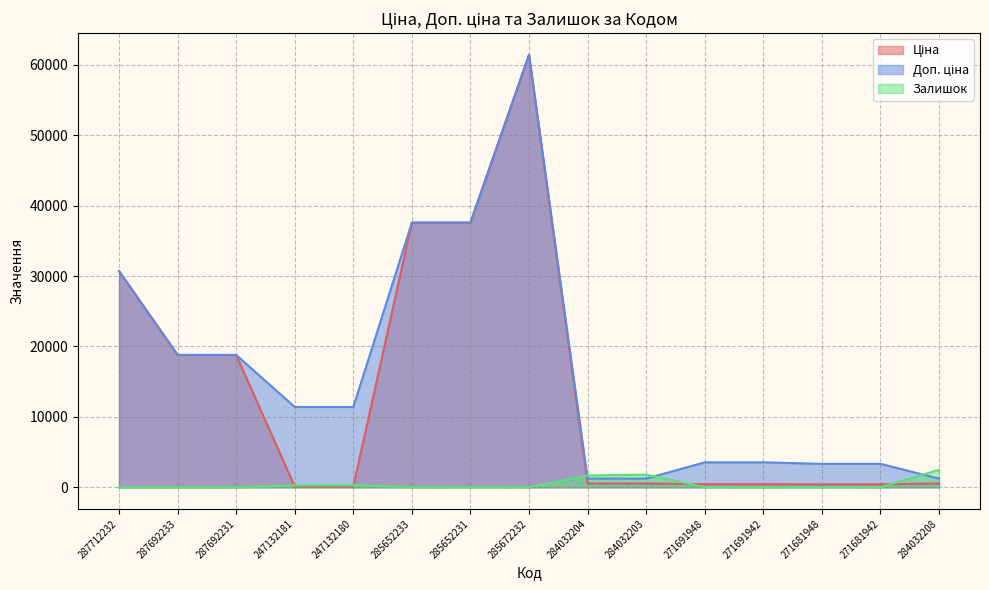

Reading left to right, list all the values displayed in this chart.

Ціна: 287712232=30717.1	287692233=18796.8	287692231=18796.8	247132181=114.1	247132180=114.1	285652233=37593.6	285652231=37593.6	285672232=61434.3	284032204=539.0	284032203=539.0	271691948=443.1	271691942=443.1	271681948=416.6	271681942=416.6	284032208=539.0
Доп. ціна: 287712232=30717.1	287692233=18796.8	287692231=18796.8	247132181=11410.0	247132180=11410.0	285652233=37593.6	285652231=37593.6	285672232=61434.3	284032204=1235.4	284032203=1235.4	271691948=3545.0	271691942=3545.0	271681948=3332.5	271681942=3332.5	284032208=1235.4
Залишок: 287712232=0.0	287692233=0.0	287692231=0.0	247132181=260.0	247132180=290.0	285652233=13.0	285652231=23.0	285672232=16.0	284032204=1677.0	284032203=1802.0	271691948=22.0	271691942=13.0	271681948=30.0	271681942=10.0	284032208=2483.0